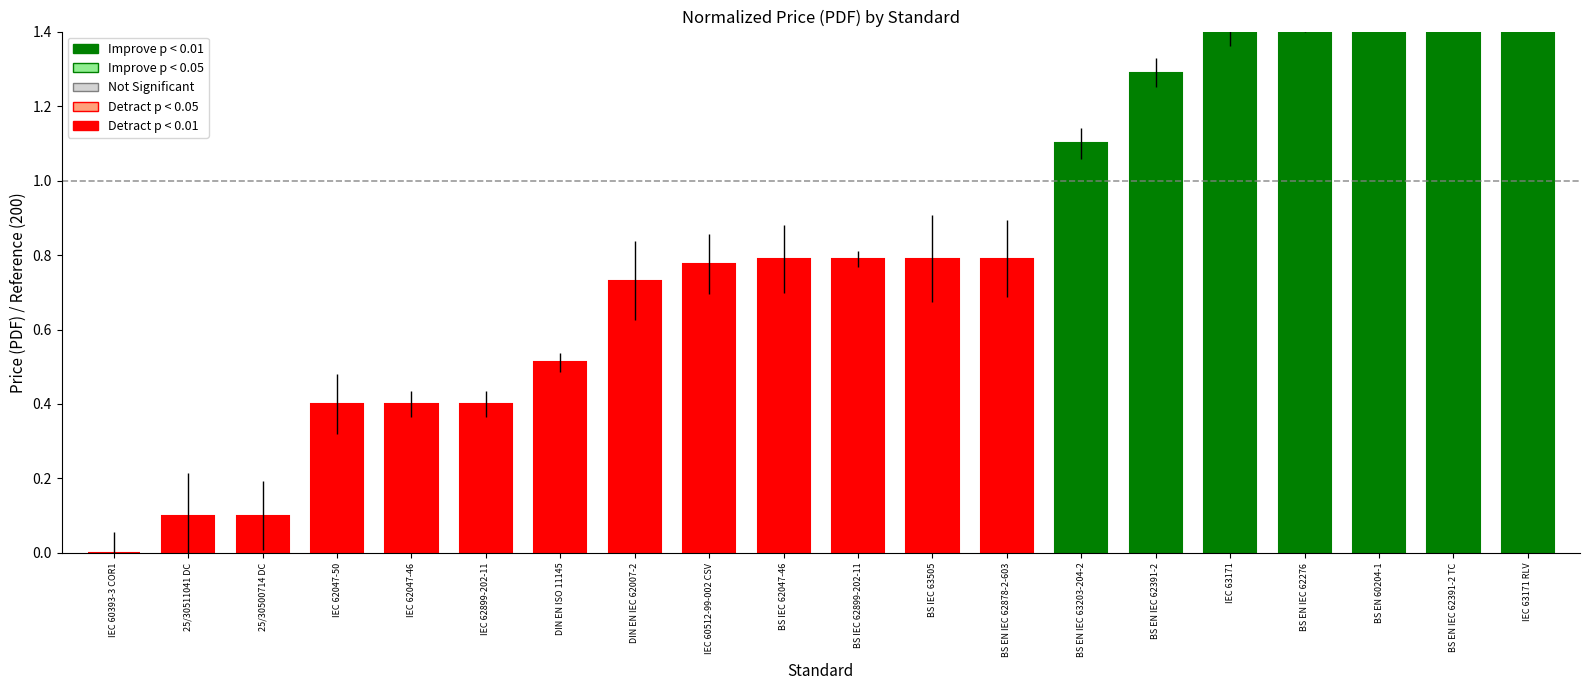

List the labels in order of value, smallest first.

IEC 60393-3 COR1, 25/30511041 DC, 25/30500714 DC, IEC 62047-50, IEC 62047-46, IEC 62899-202-11, DIN EN ISO 11145, DIN EN IEC 62007-2, IEC 60512-99-002 CSV, BS IEC 62047-46, BS IEC 62899-202-11, BS IEC 63505, BS EN IEC 62878-2-603, BS EN IEC 63203-204-2, BS EN IEC 62391-2, IEC 63171, BS EN IEC 62276, BS EN 60204-1, BS EN IEC 62391-2 TC, IEC 63171 RLV